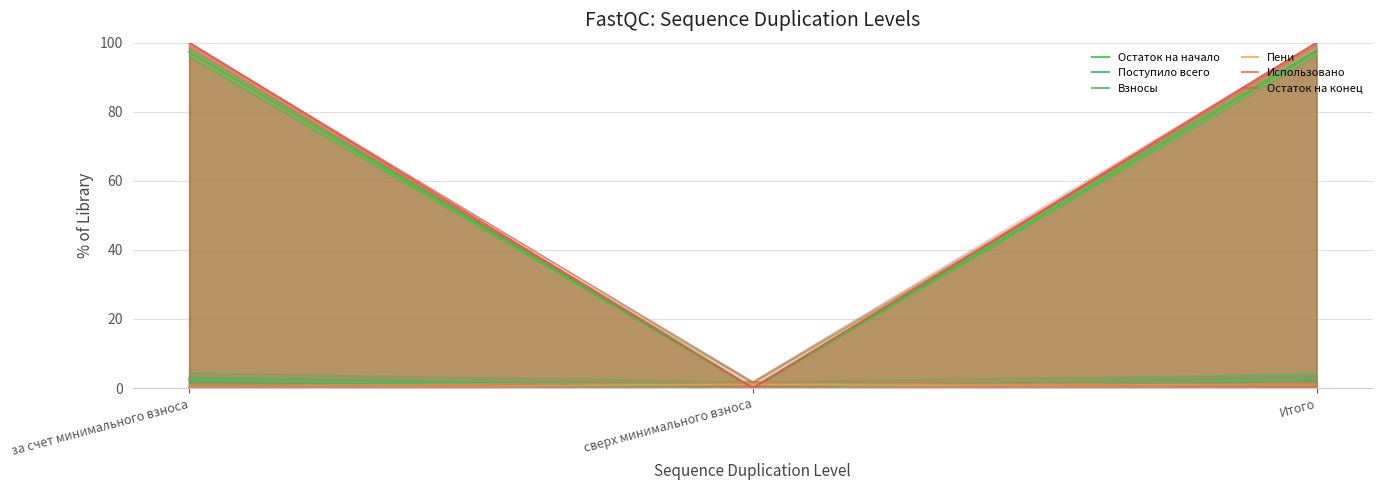

What is the spread (max minus min) of values at за счет минимального взноса?

100.0